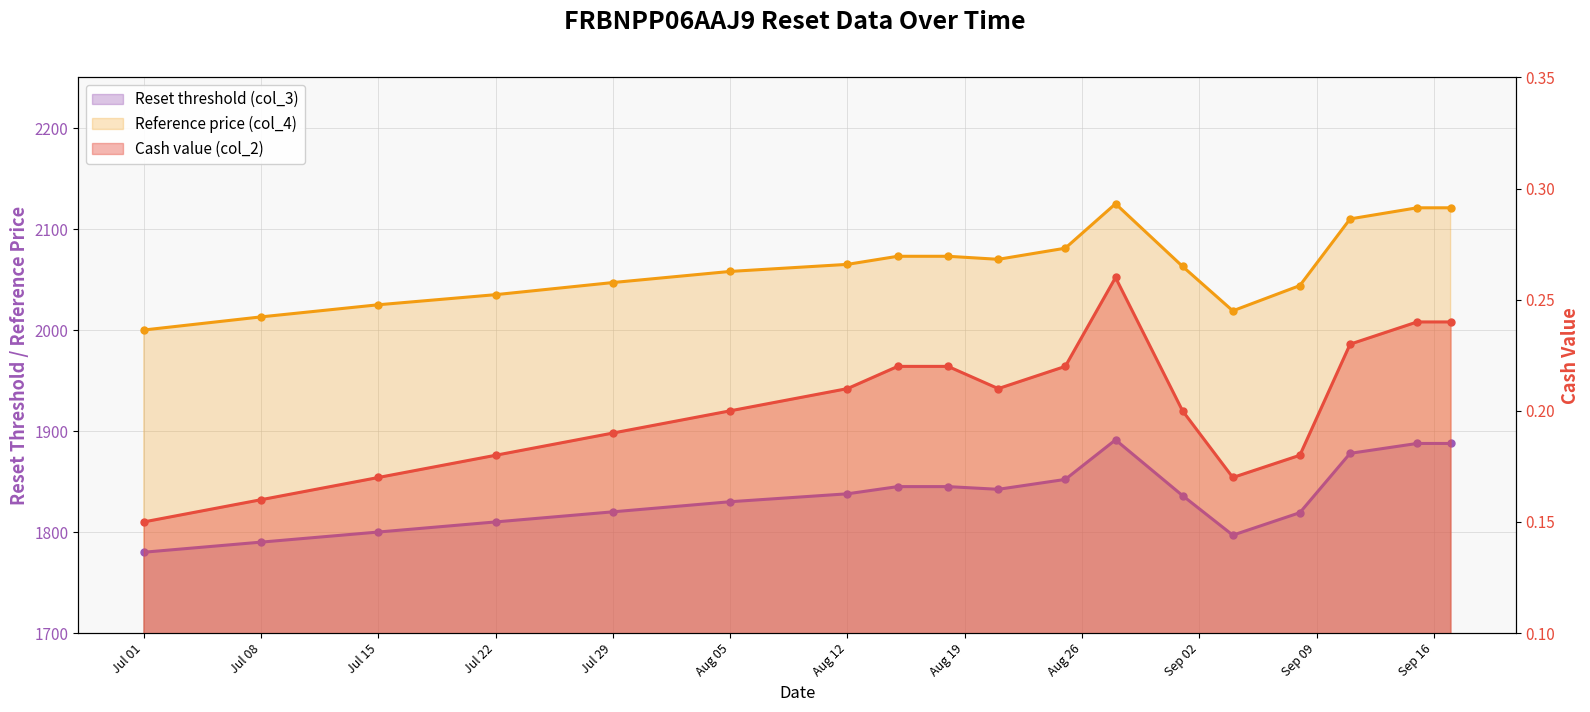

True or false: Reset threshold (col_3) has more than 0 points higher than both neighbors.

True